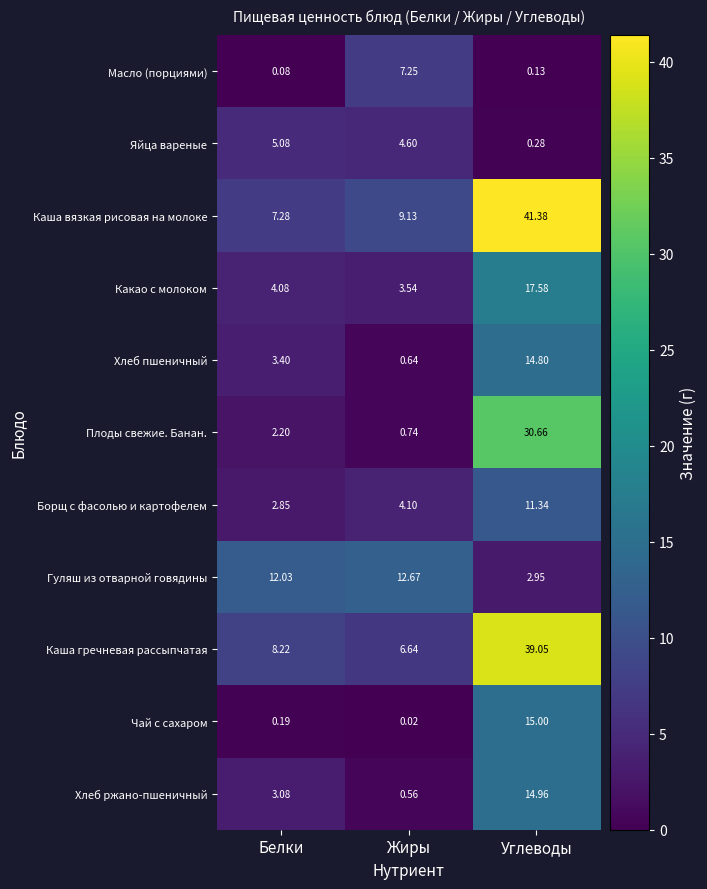

At which label is Хлеб ржано-пшеничный closest to 7?

Белки